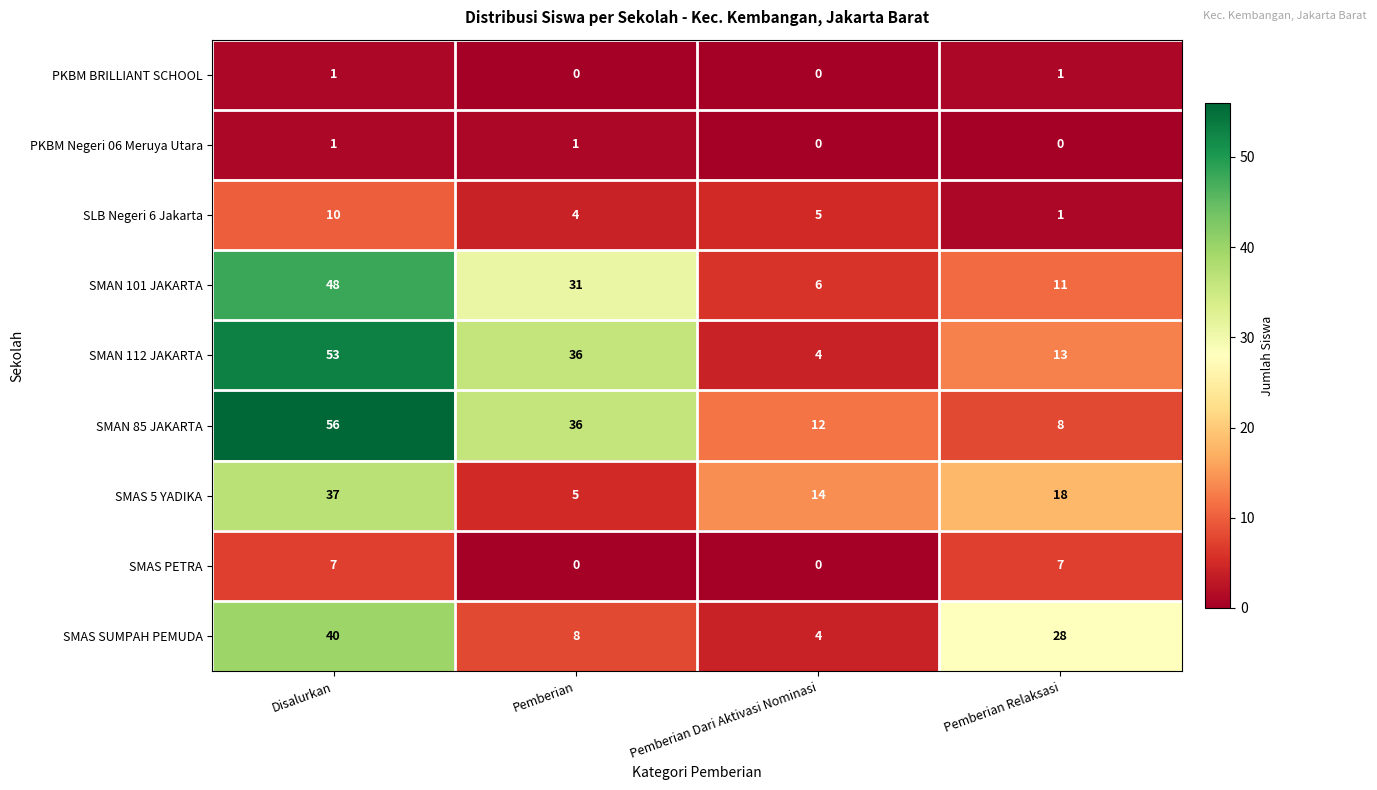

What is the difference between the highest and lowest values at Pemberian Relaksasi?

28